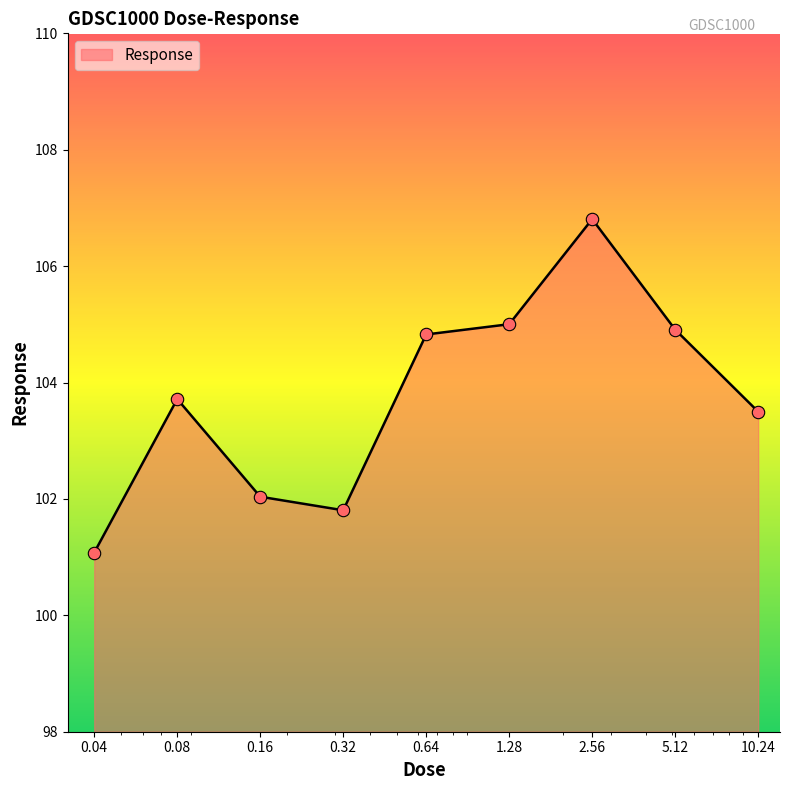

What is the maximum value shown in the chart?

106.8